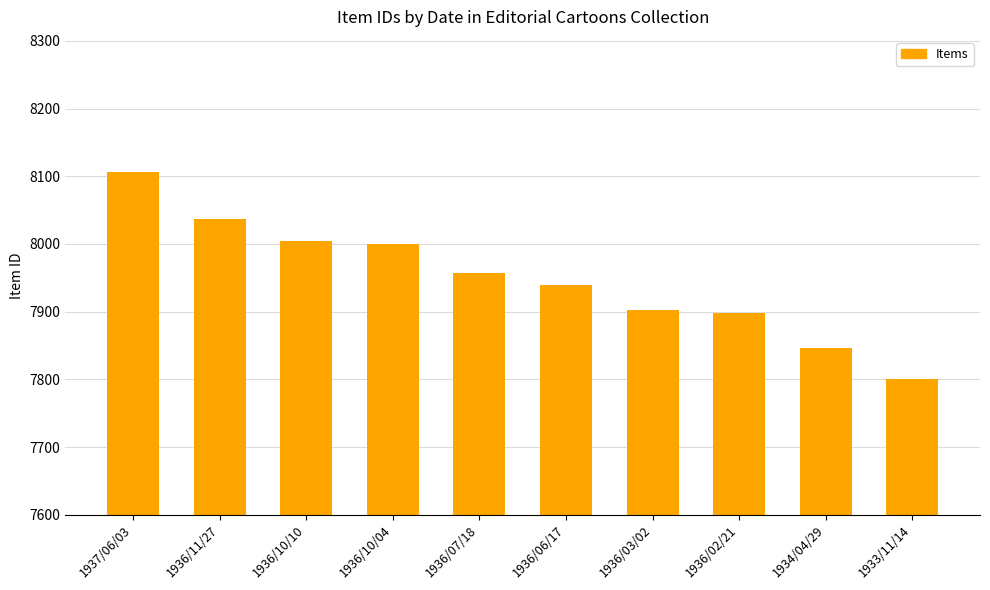

Approximately how many times larger is the value at 1933/11/14 compared to 1936/06/17?

1.0